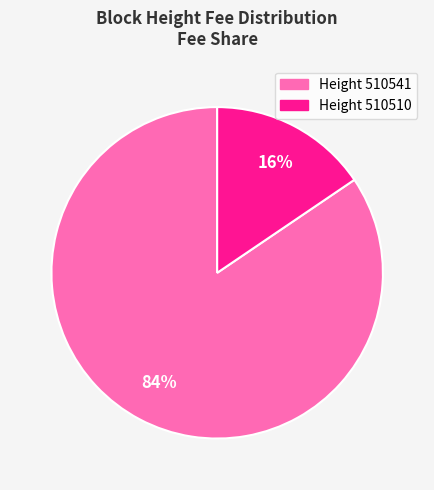

Does any single category account for the majority?

Yes